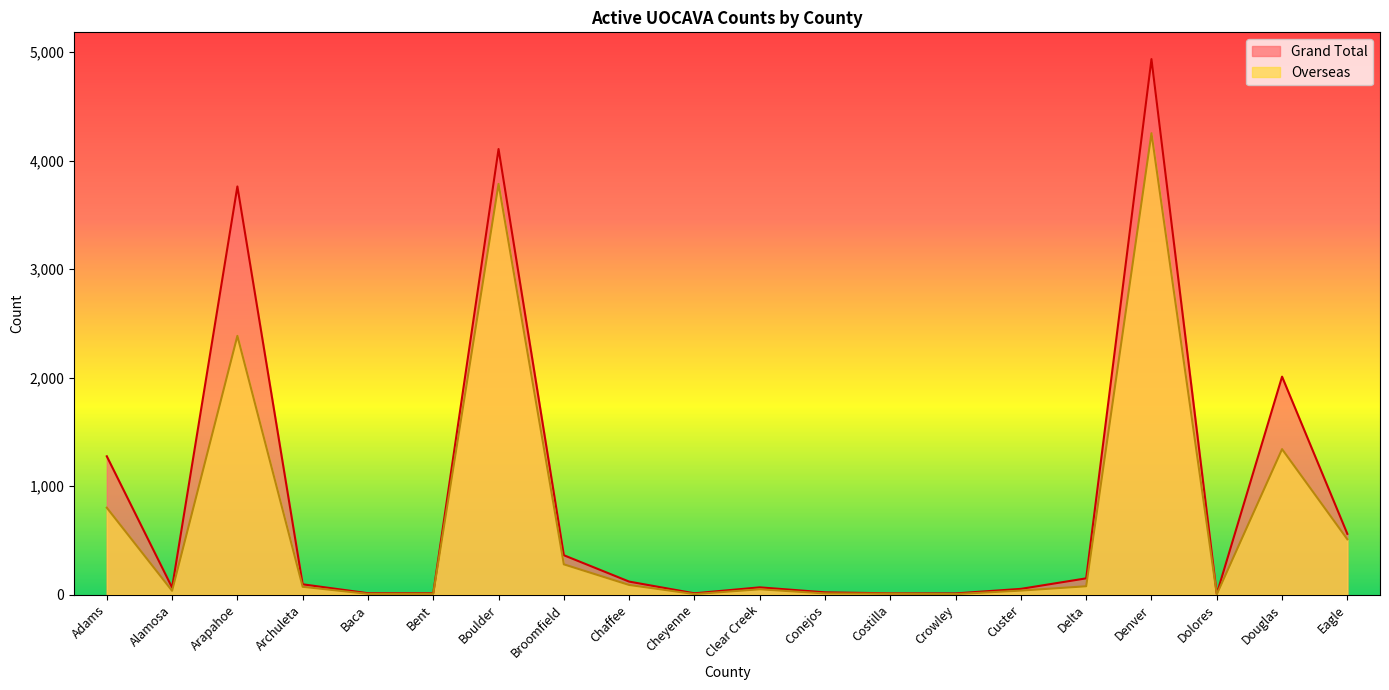

What is the difference between the second highest and minimum values in the Grand Total series?

4100